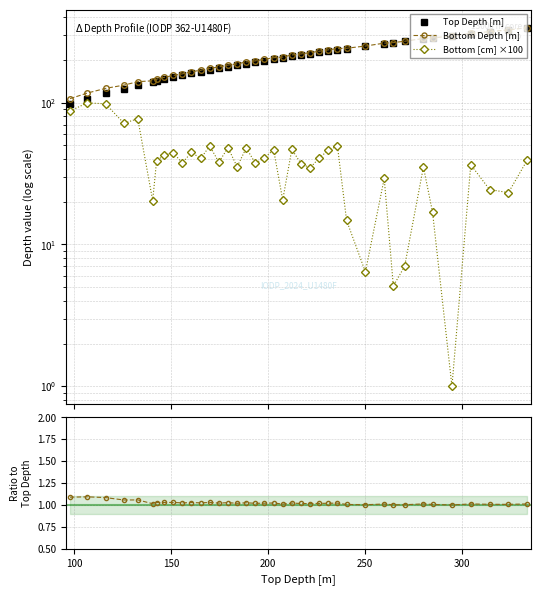

What is the greatest value displayed?

333.6